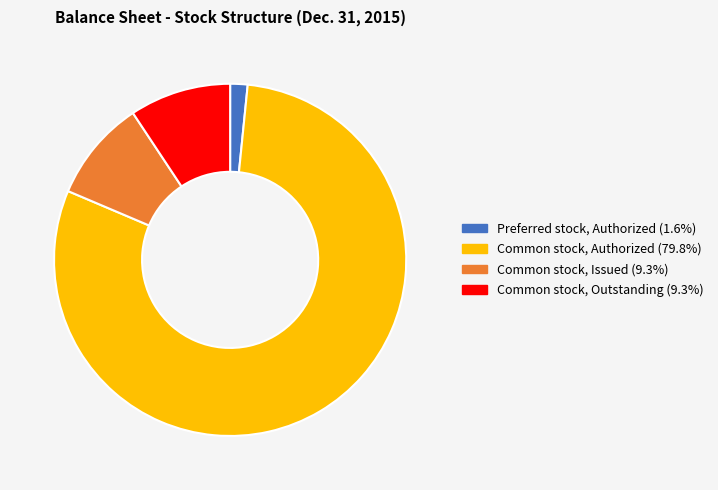

Is there any slice that represents more than half of the pie?

Yes